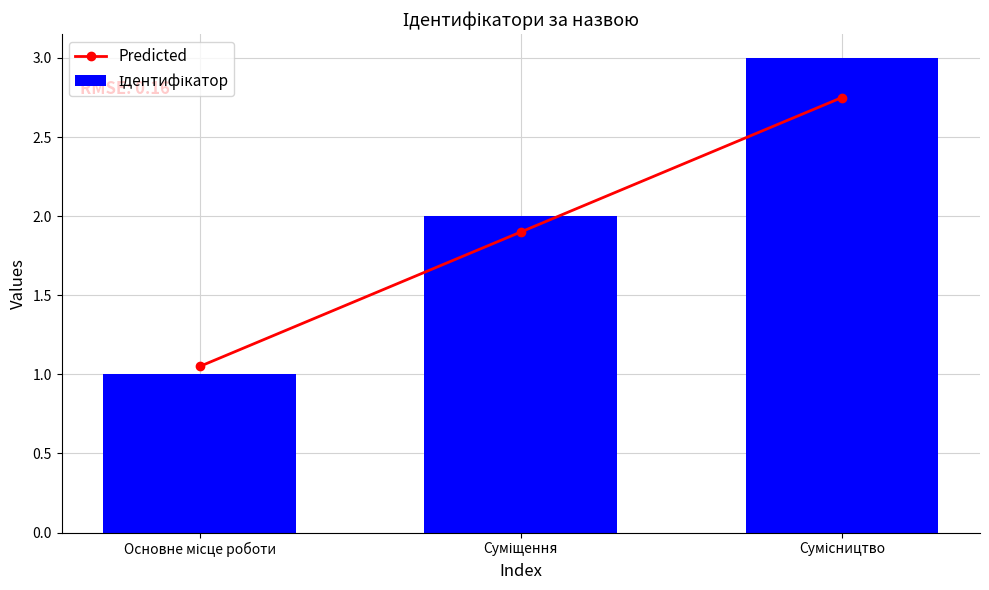

At which category is the sum across all series the highest?

Сумісництво